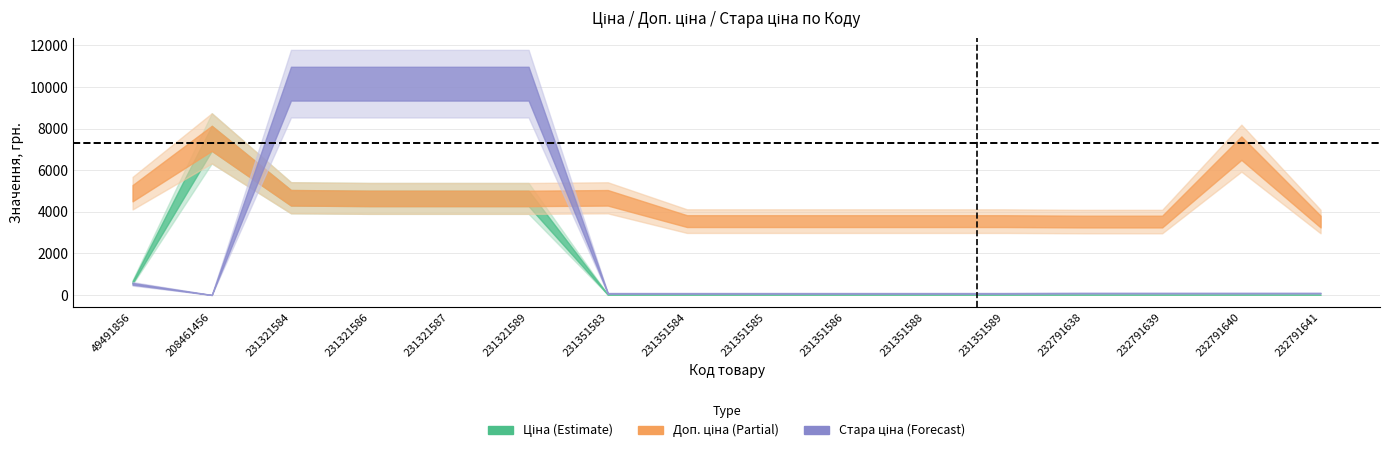

List the labels in order of Стара ціна value, smallest first.

208461456, 231351583, 231351584, 231351585, 231351586, 231351588, 231351589, 232791638, 232791639, 232791640, 232791641, 49491856, 231321584, 231321586, 231321587, 231321589